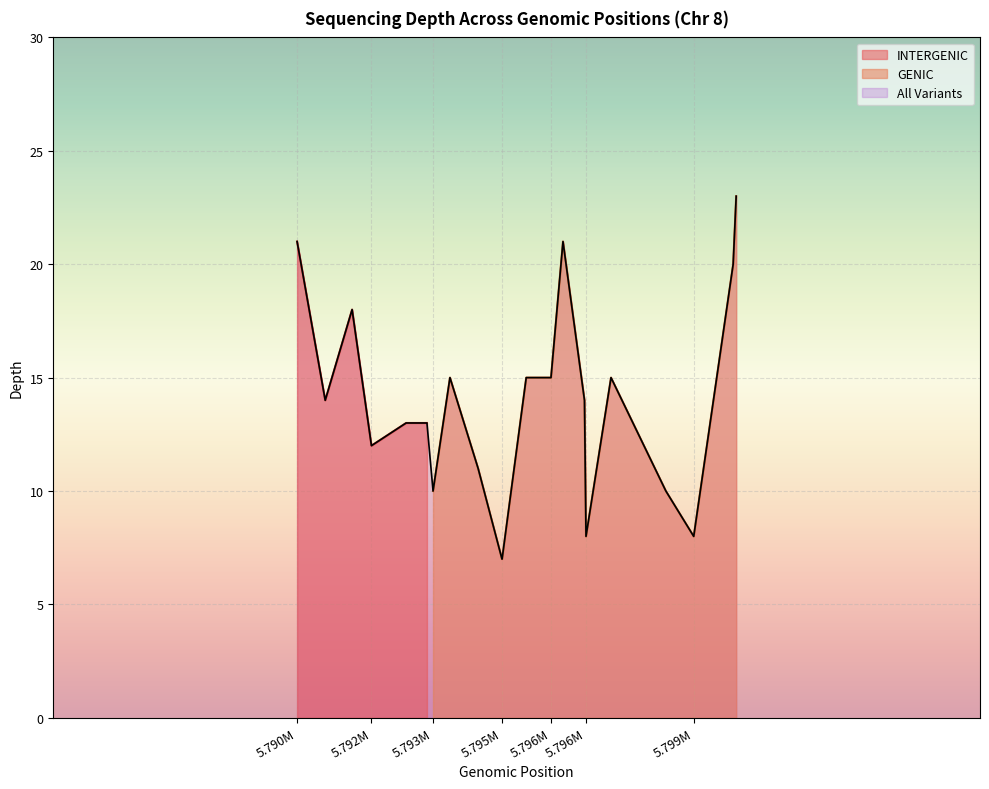

The chart shows a value of 18 at 5791580. True or false?

True